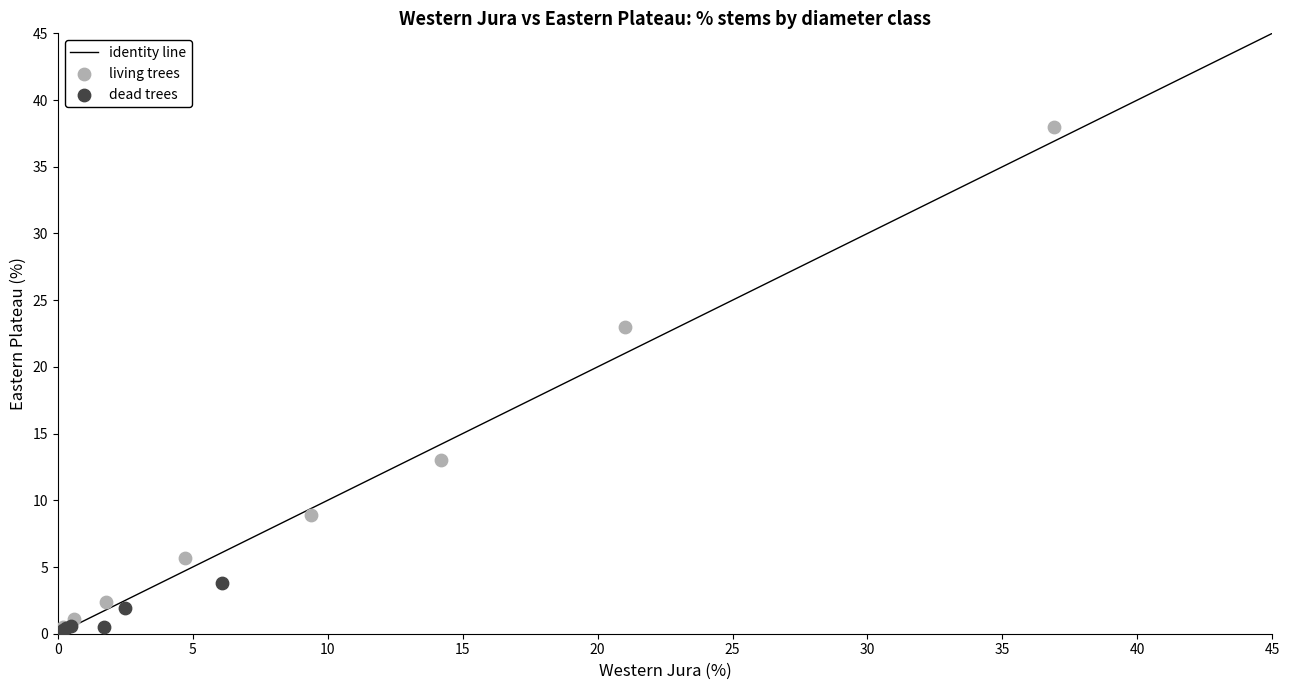

Which series has the largest Y range (max minus min)?

living trees